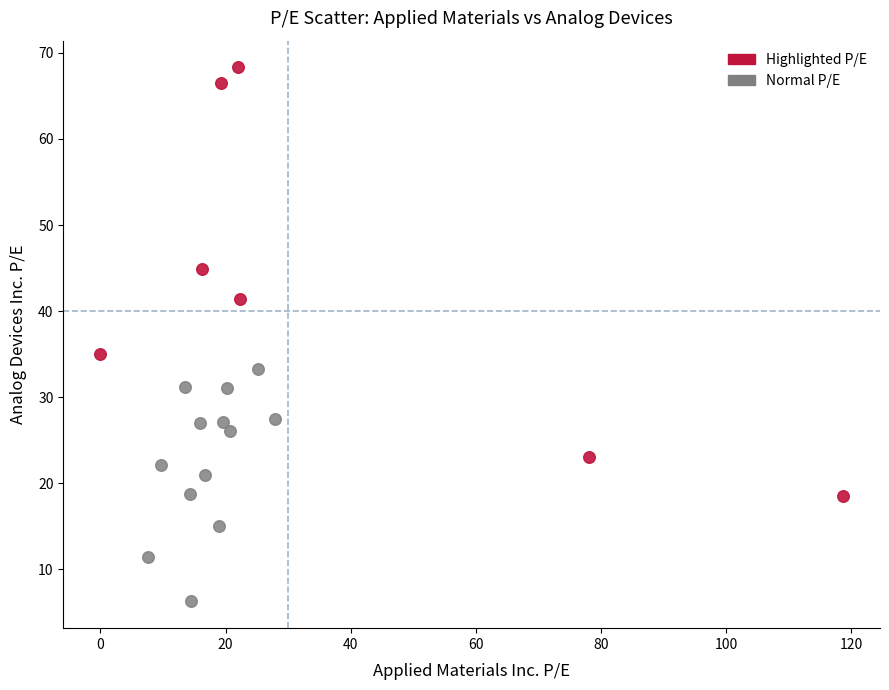

What are all the series names shown in the legend?

Highlighted P/E, Normal P/E